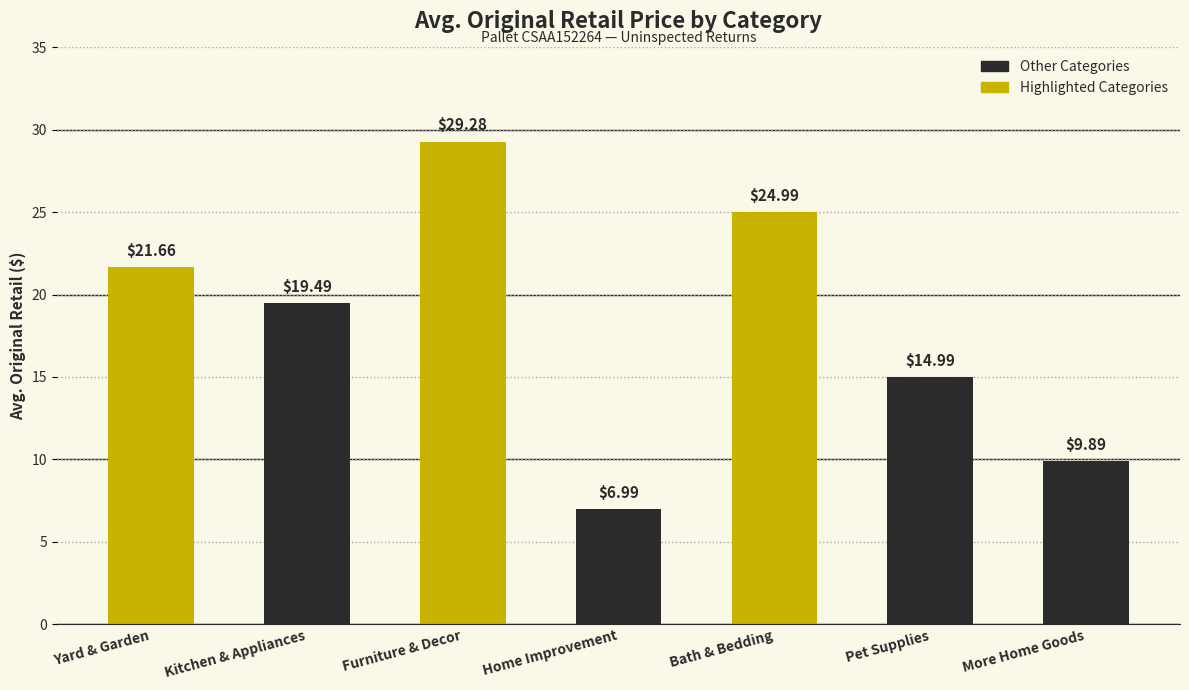

Is it true that the value at More Home Goods is 9.9?

True